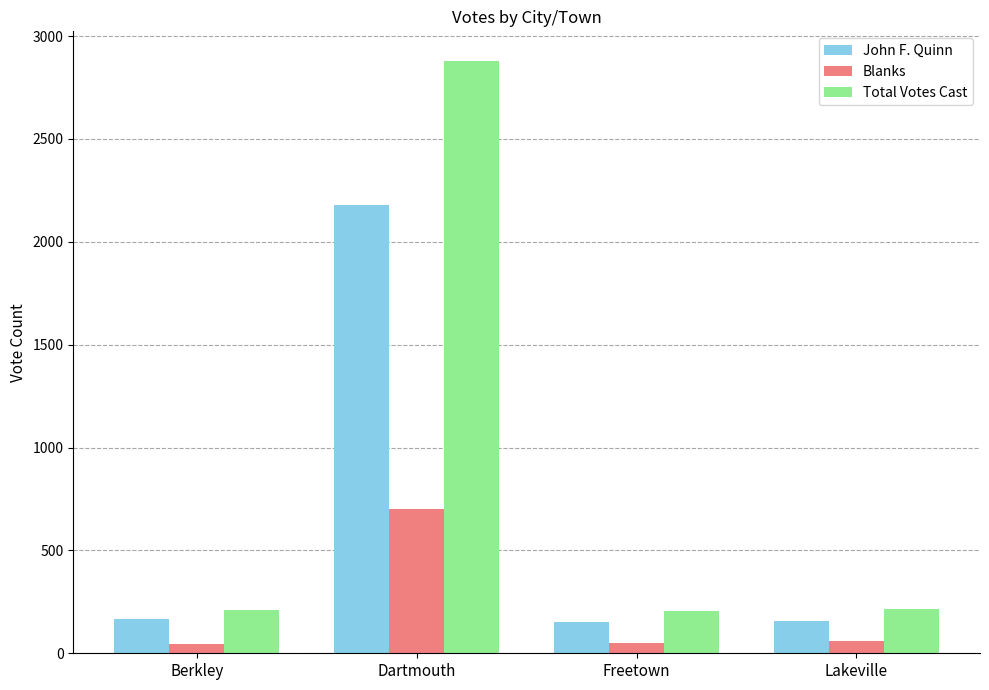

What is the spread (max minus min) of values at Dartmouth?

2178